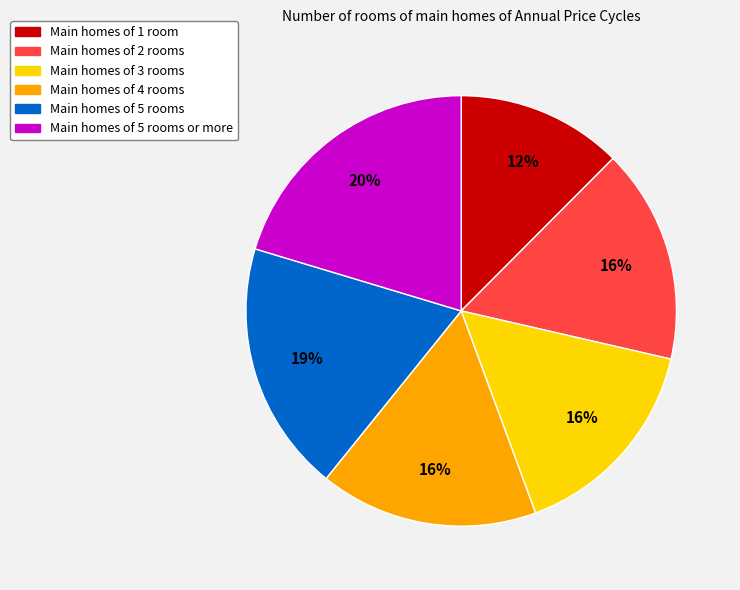

Is there a majority slice in this chart?

No